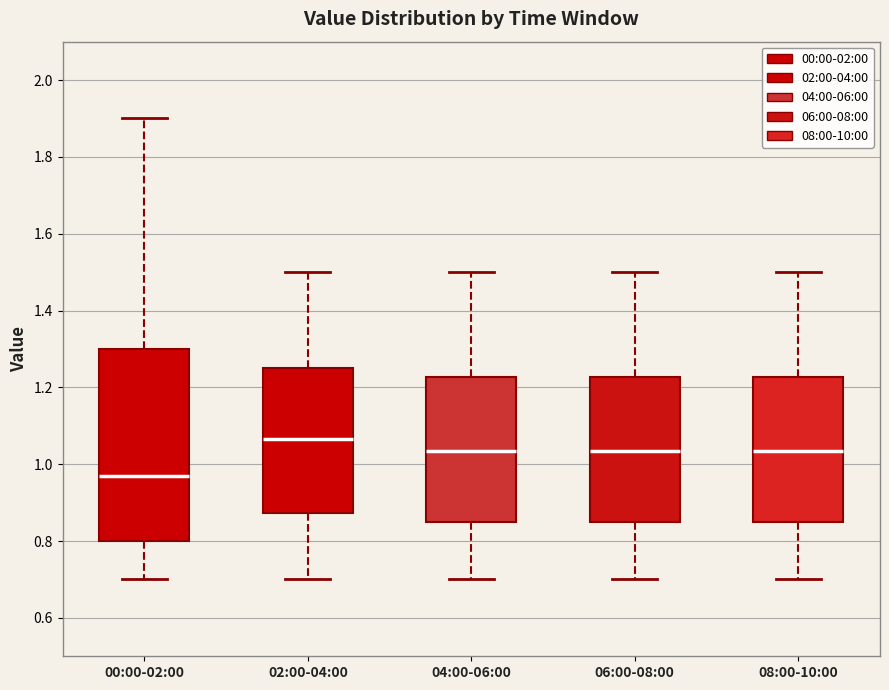

Which box has the highest median line?

02:00-04:00